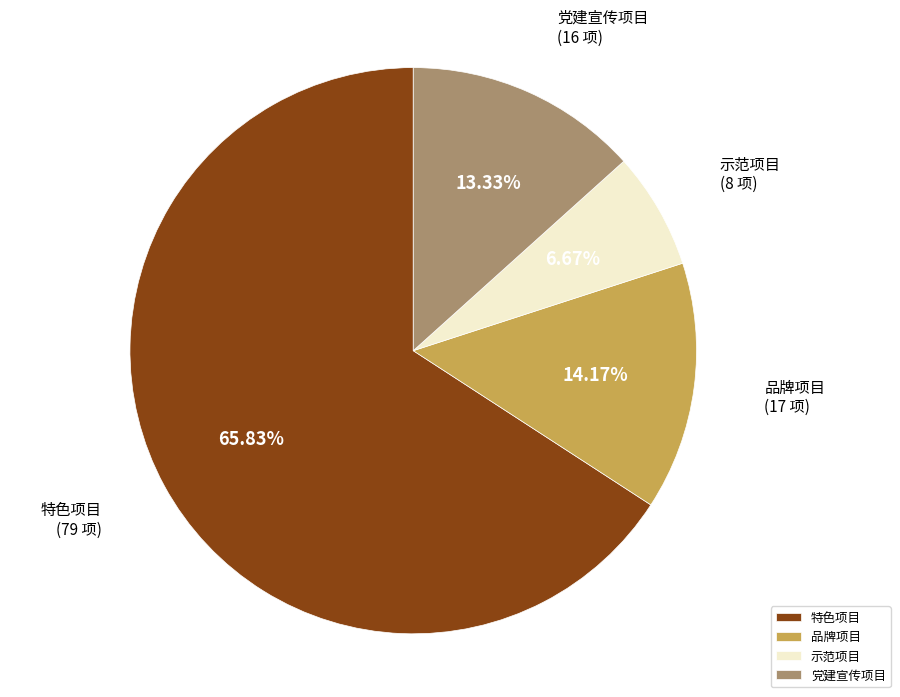

Which slice is the largest?

特色项目